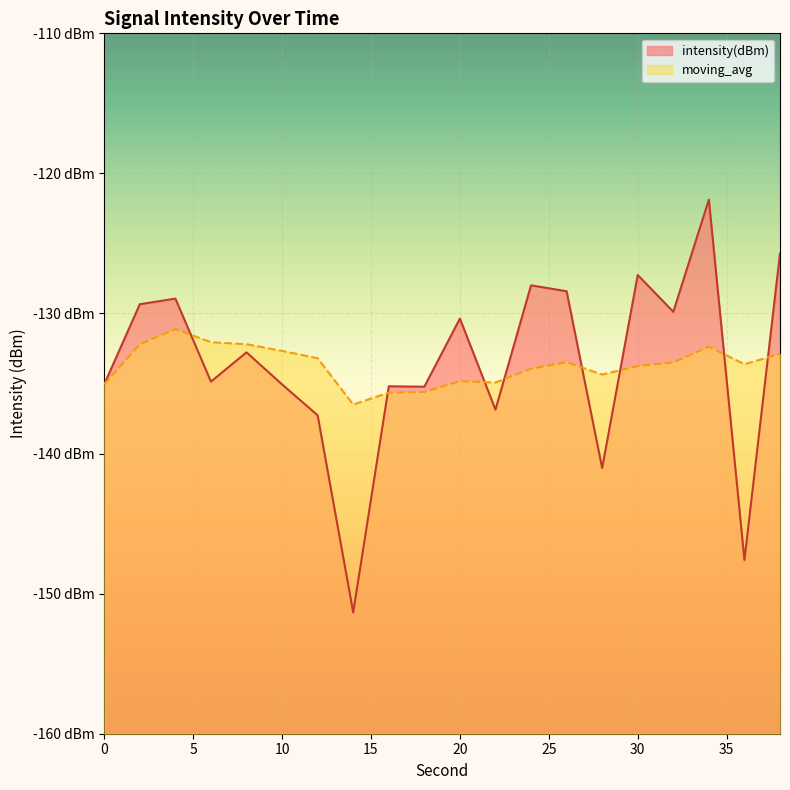

How many data points does each series have?

20